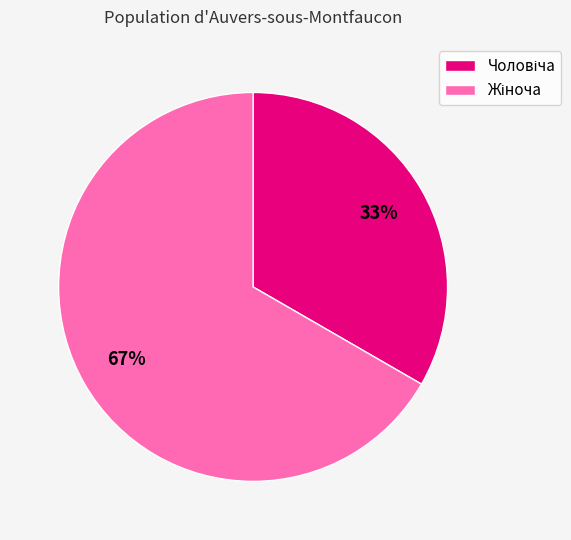

Is there any slice that represents more than half of the pie?

Yes